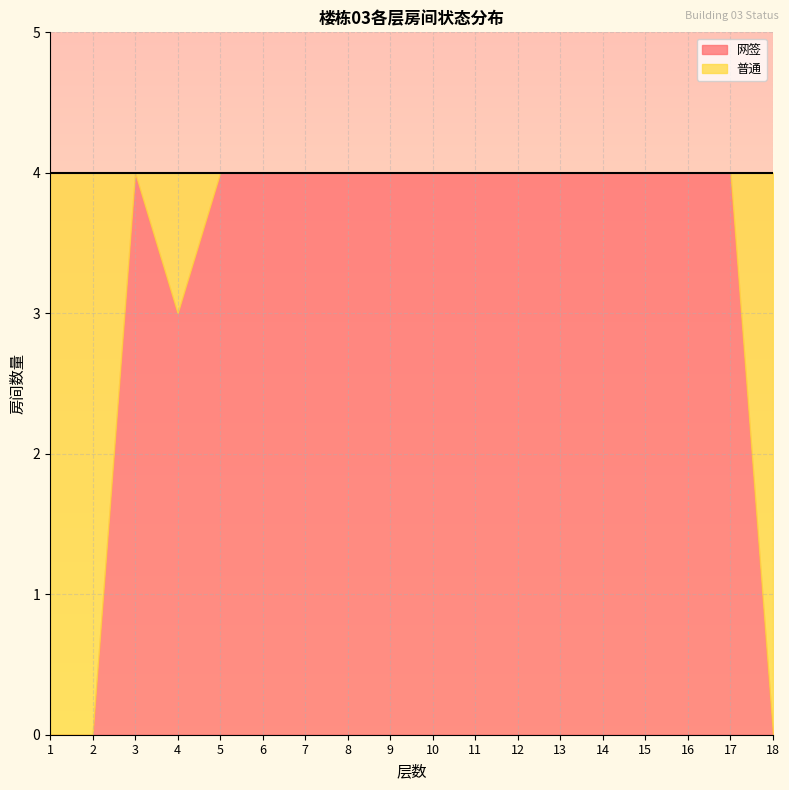

What is the value of the 普通 point at the 18th from the left?

4